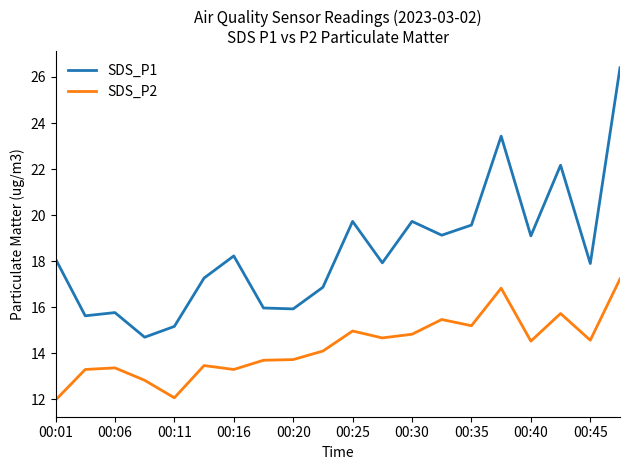

True or false: SDS_P2 and SDS_P1 cross at least once.

False